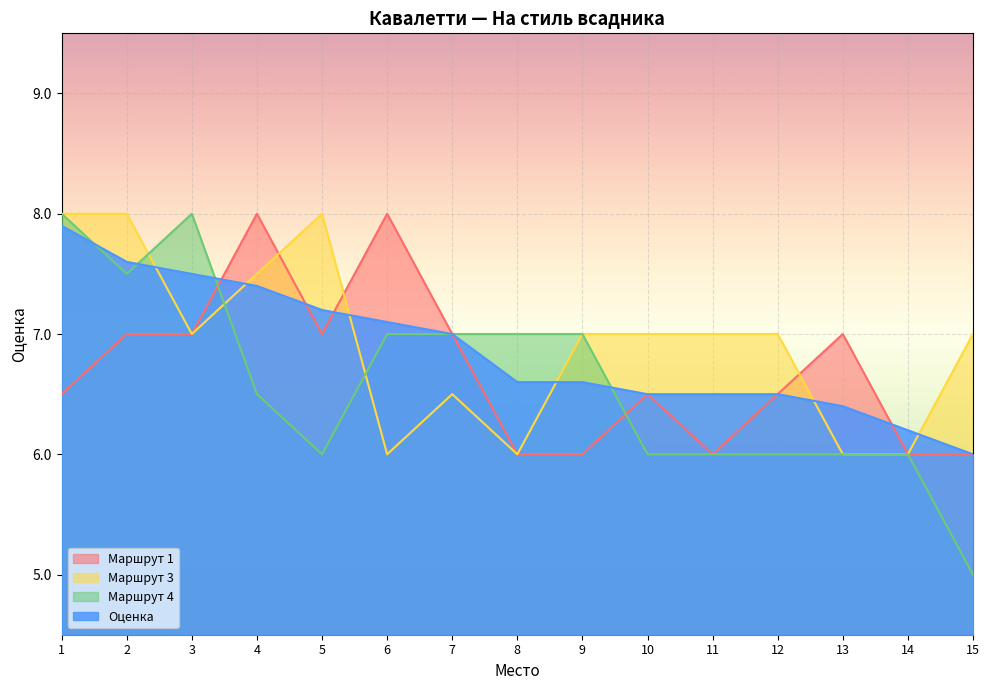

In Маршрут 3, how many points are lower than both neighbors (excluding endpoints)?

3